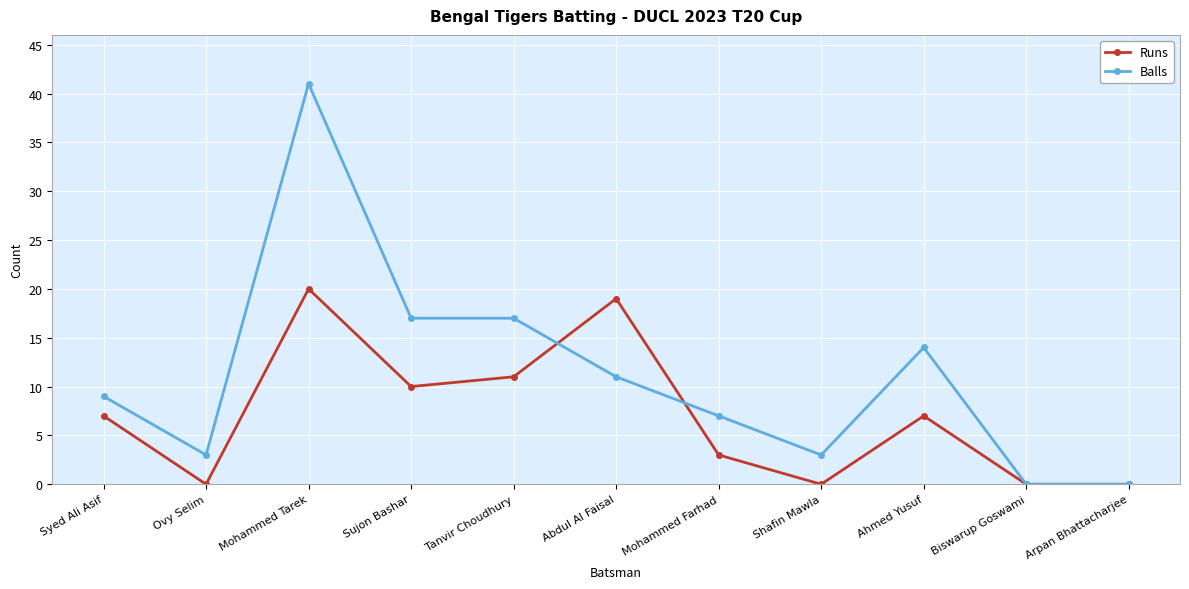

What is the average value of the Runs series?

7